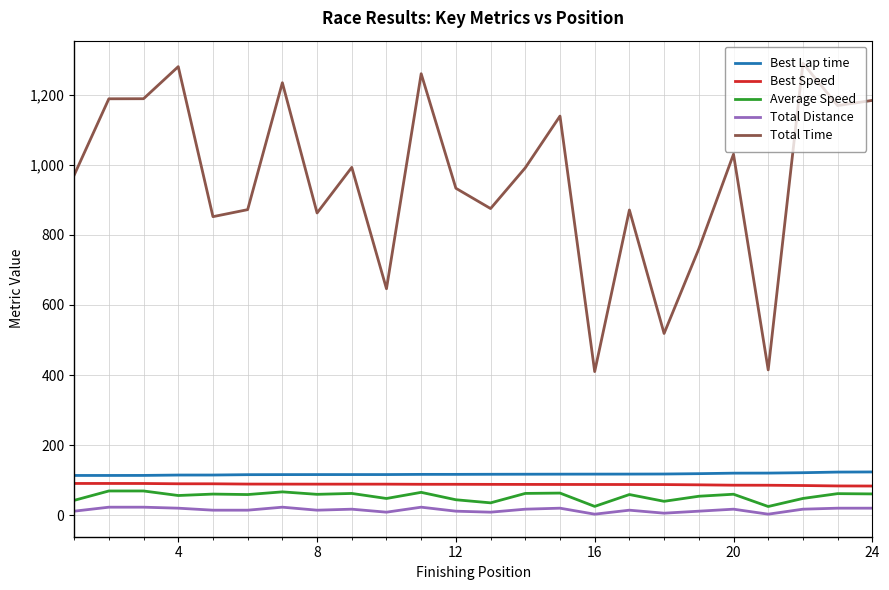

Which series has the largest total across all categories?

Total Time